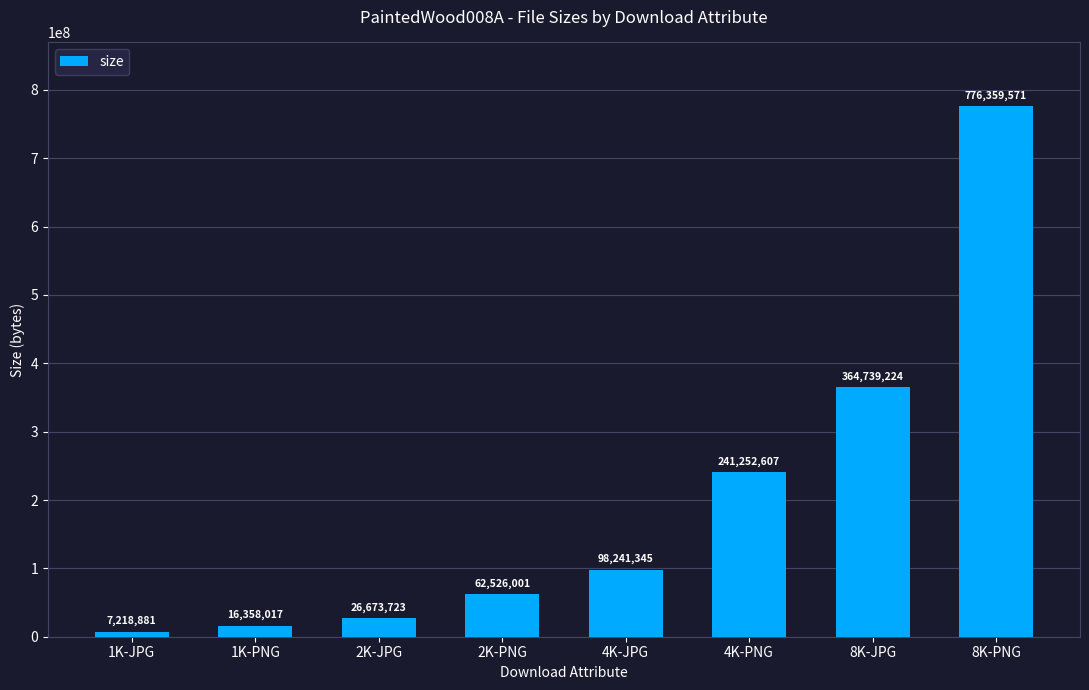

Count the number of categories in the chart.

8